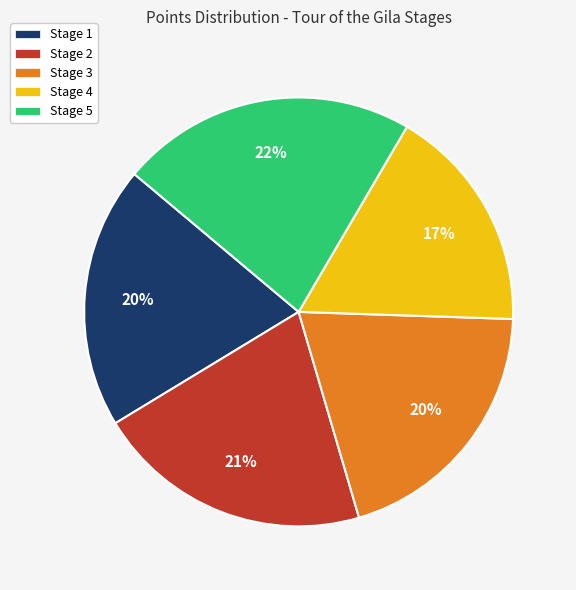

What is the largest slice in the pie chart?

Stage 5